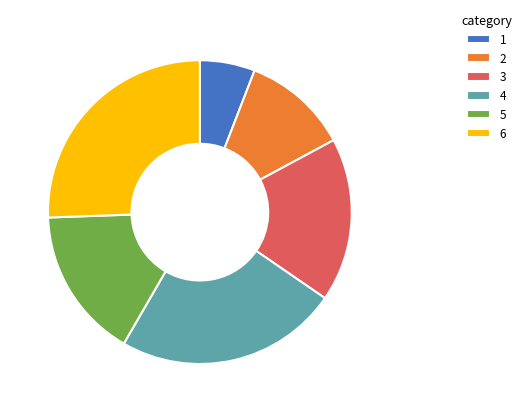

Does 1 account for over 50% of the chart?

No